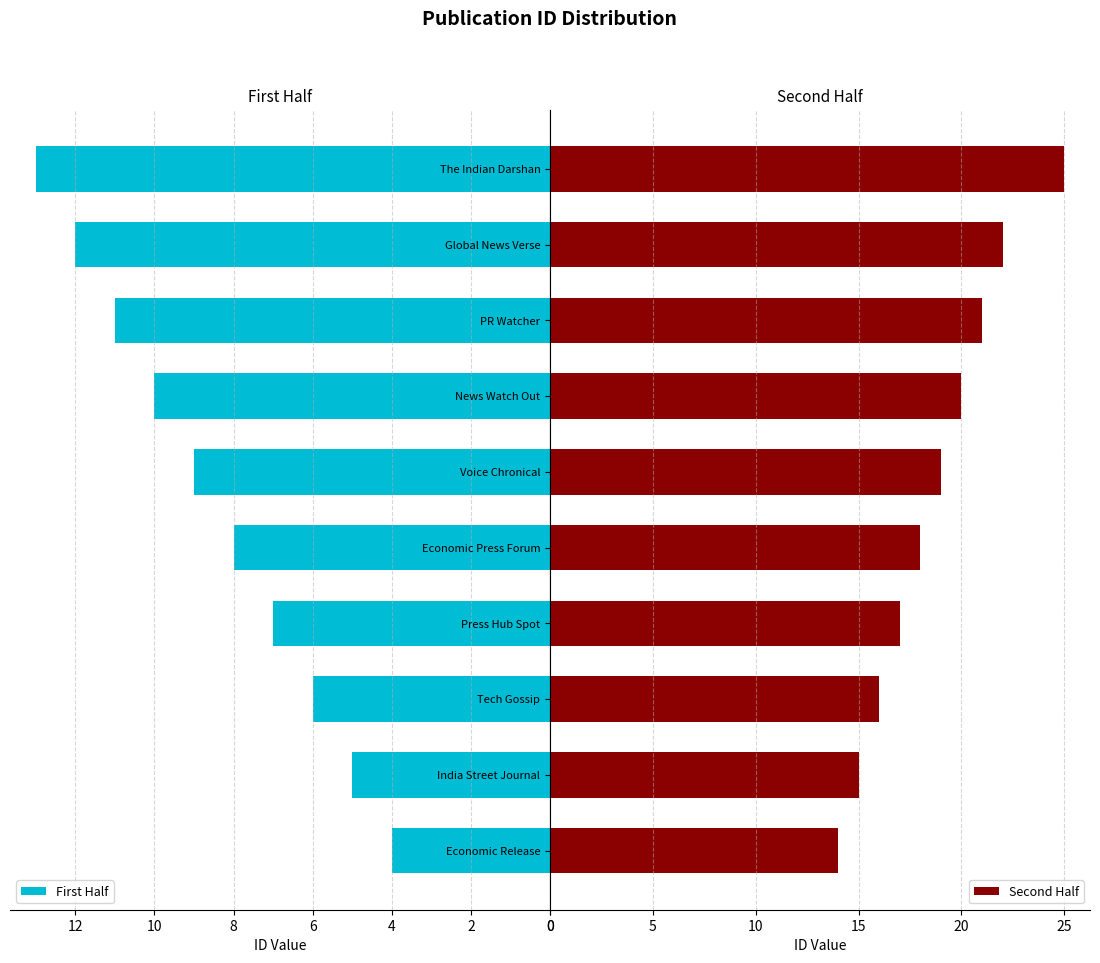

What is the approximate value of First Half at Desk Release?

7